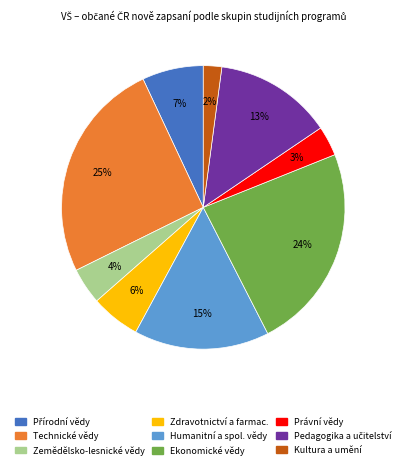

To the nearest percent, what is the difference between the largest and smallest slice percentages?

23%